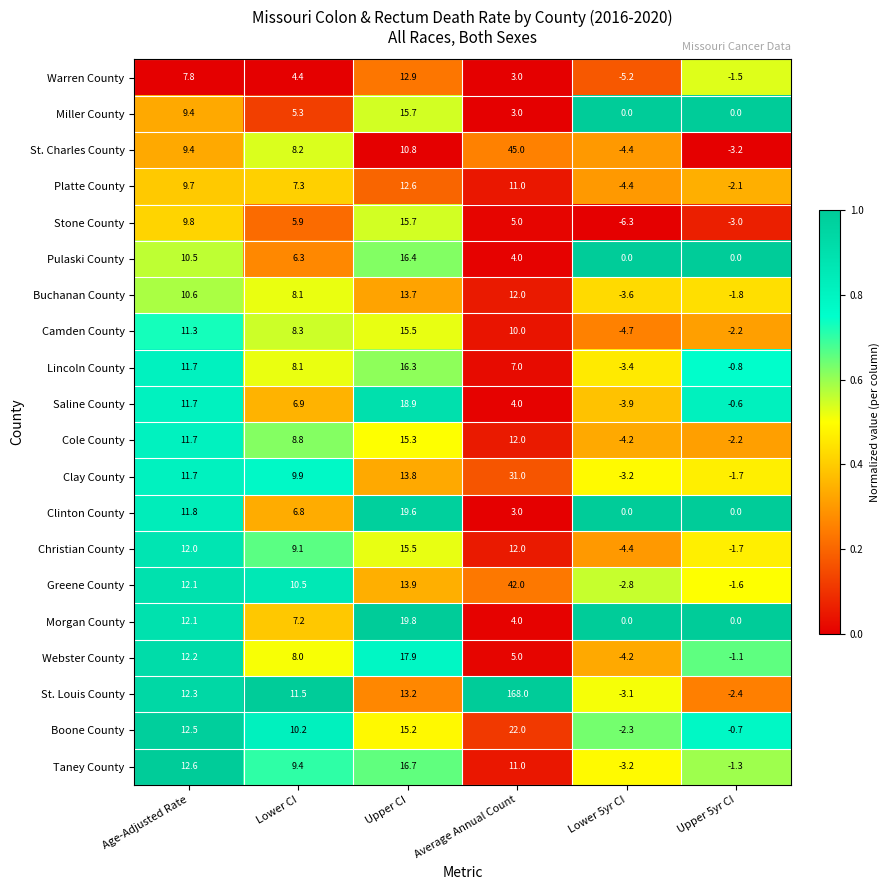

What value does the Stone County series have at Upper CI?

15.7